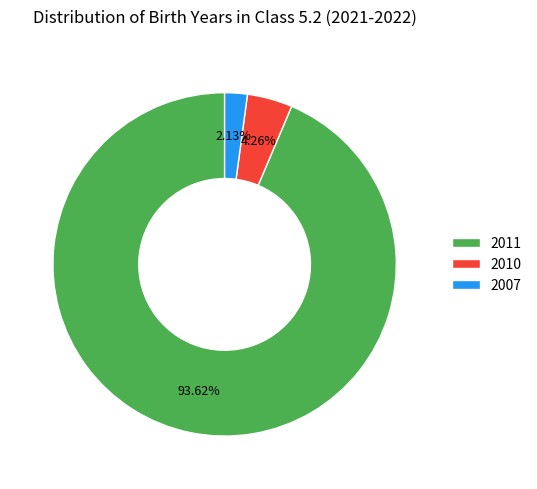

Which category has the smallest portion of the pie?

2007